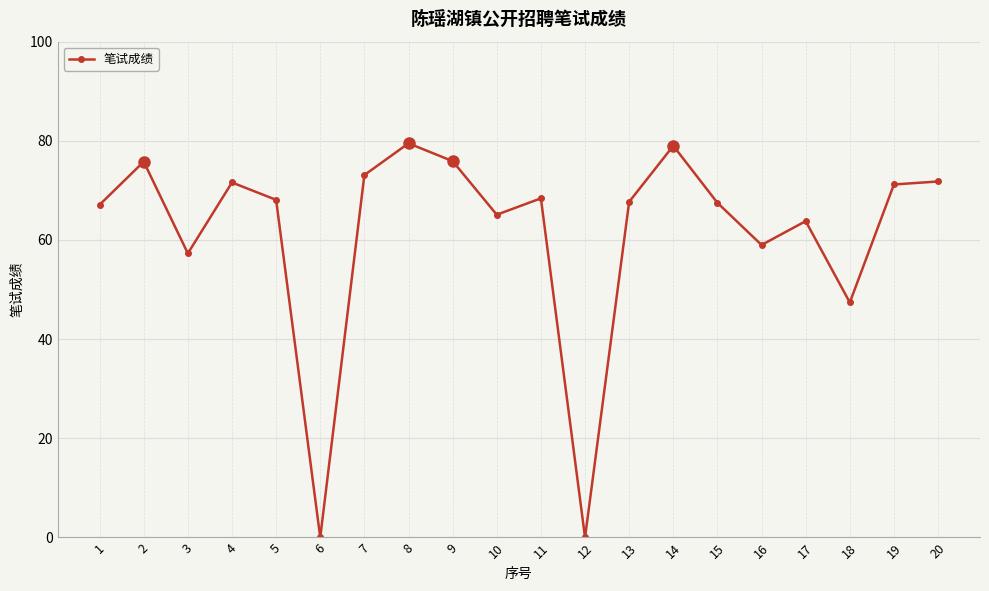

Which has a higher value, 1 or 6?

1